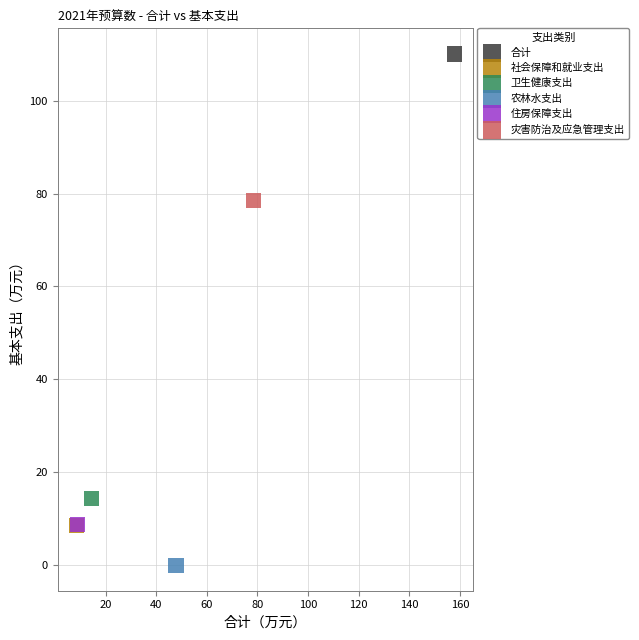

Which series contains the highest Y value?

合计